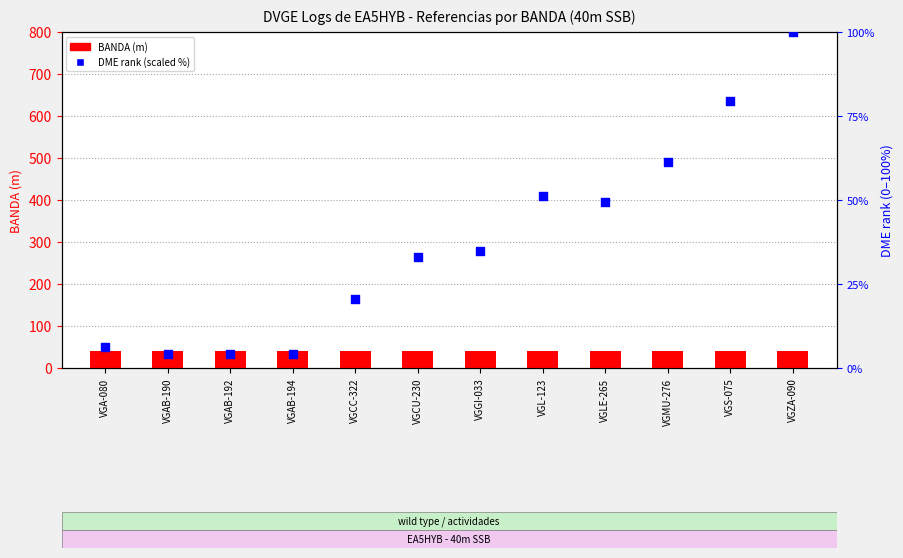

Which series has the largest total across all categories?

BANDA (m)